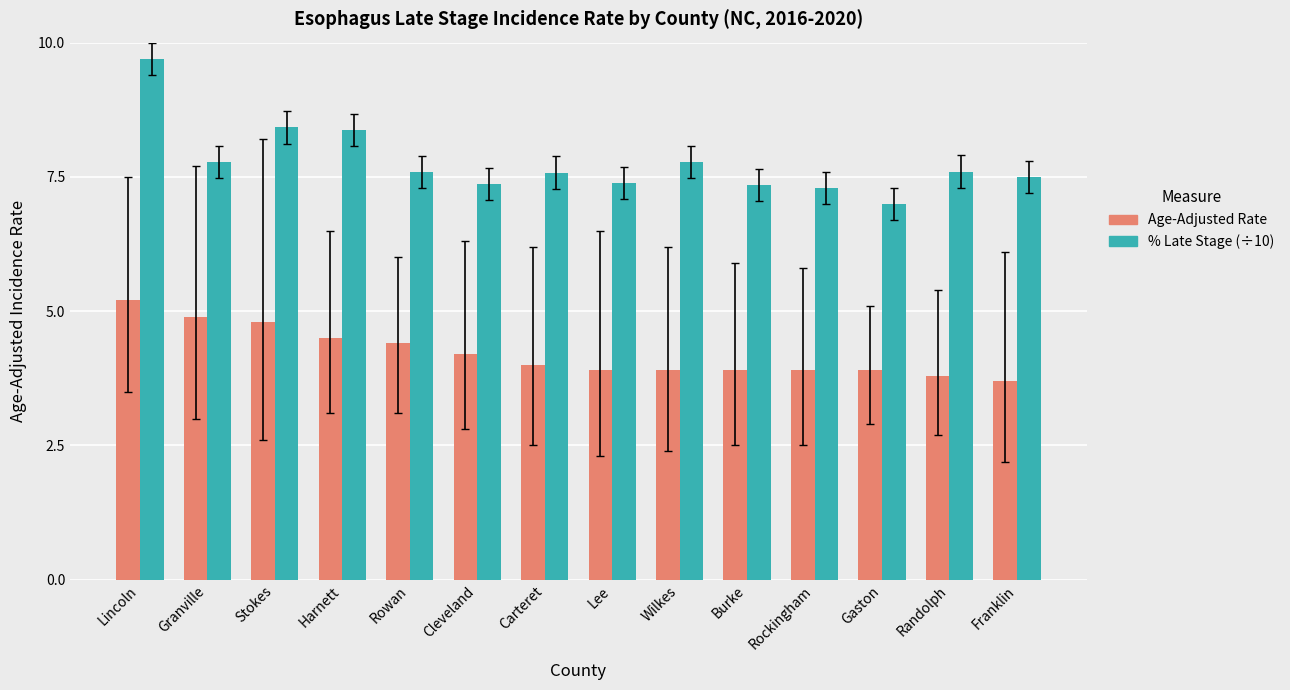

What are all the series names shown in the legend?

Age-Adjusted Rate, % Late Stage (÷10)